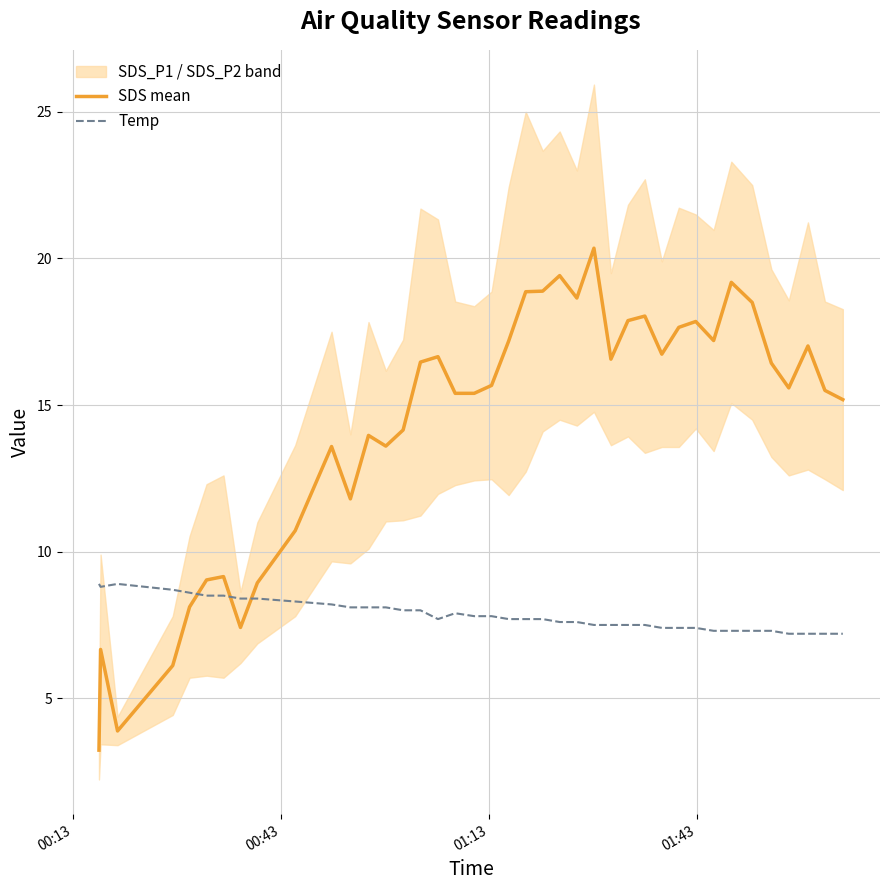

How many intersections are there between SDS mean and Temp?

3